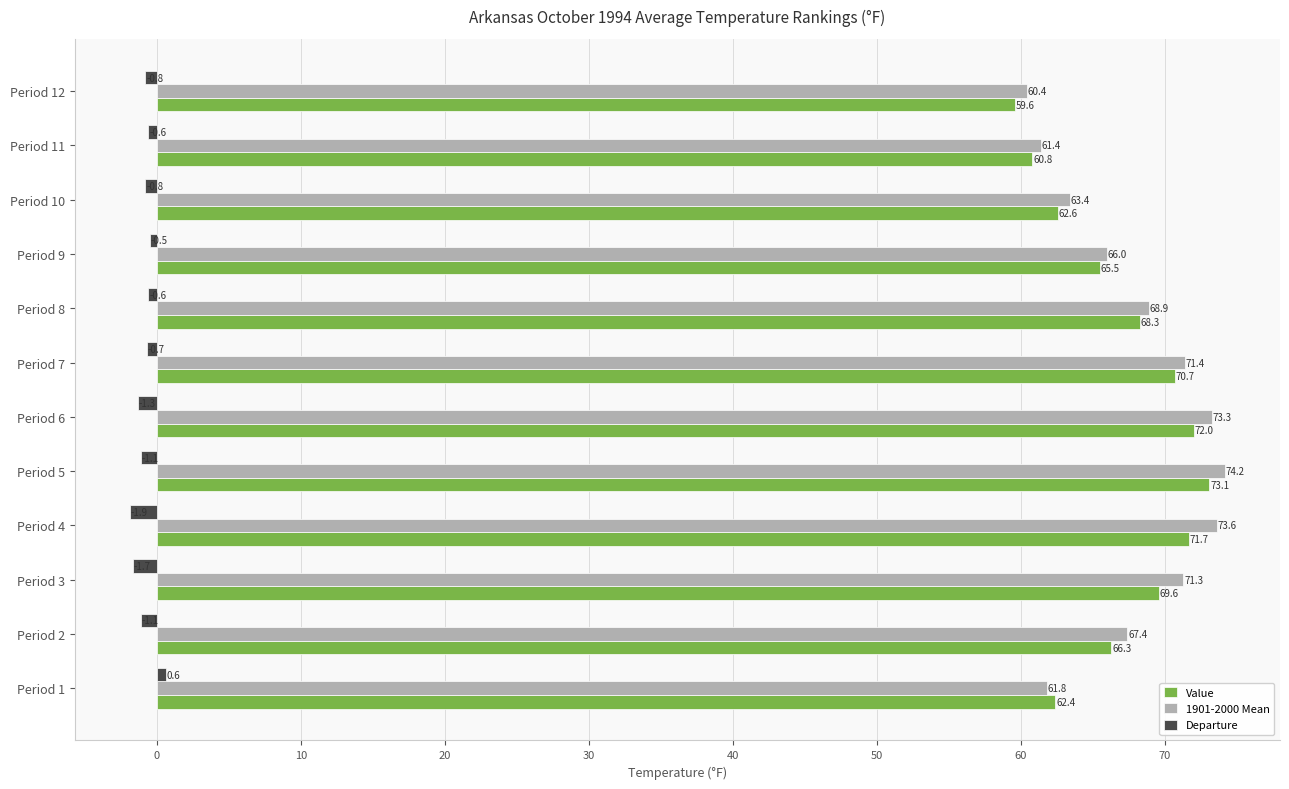

Is it true that Value equals 23.2 at Period 10?

False